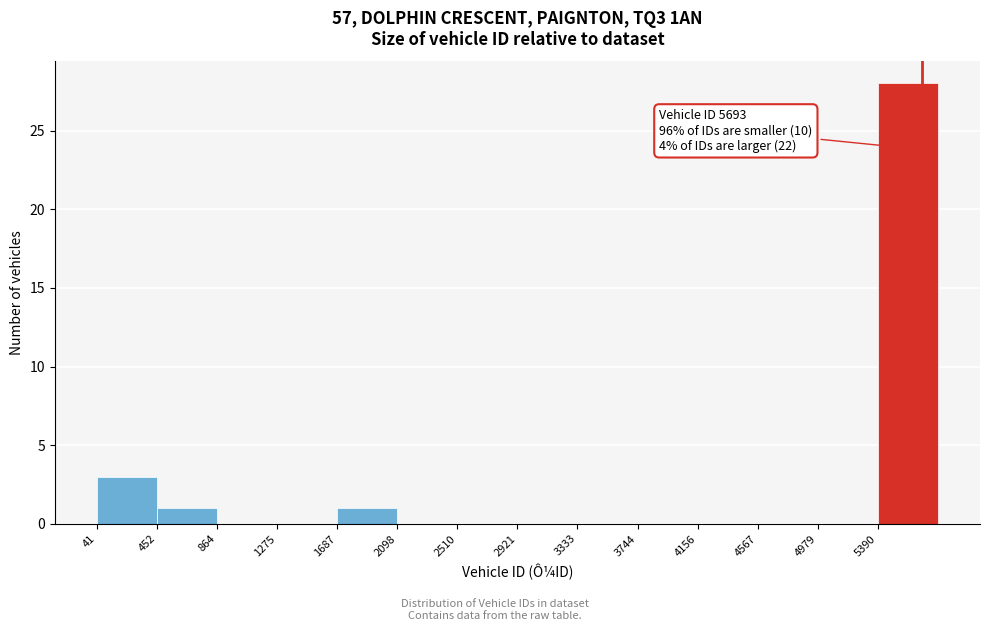

Which range on the x-axis has the tallest bar?

5400 to 5800